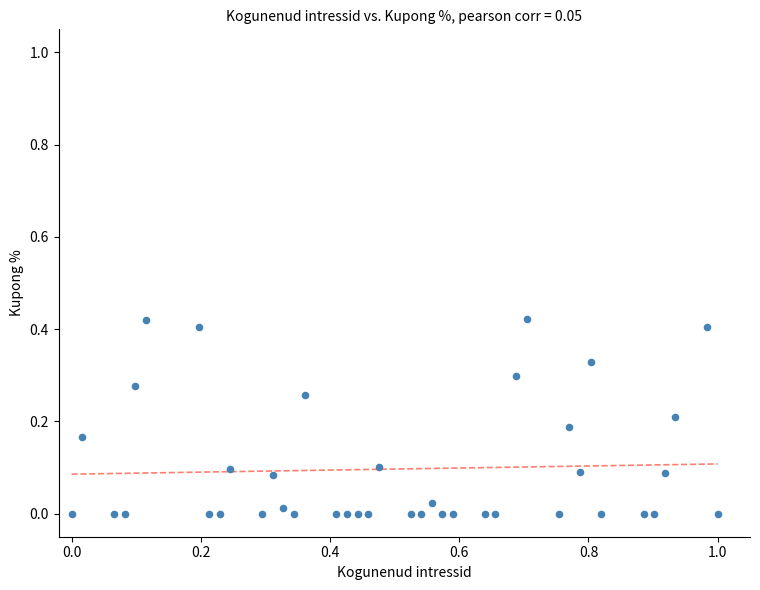

What is the range of X values (max minus min)?

1.0